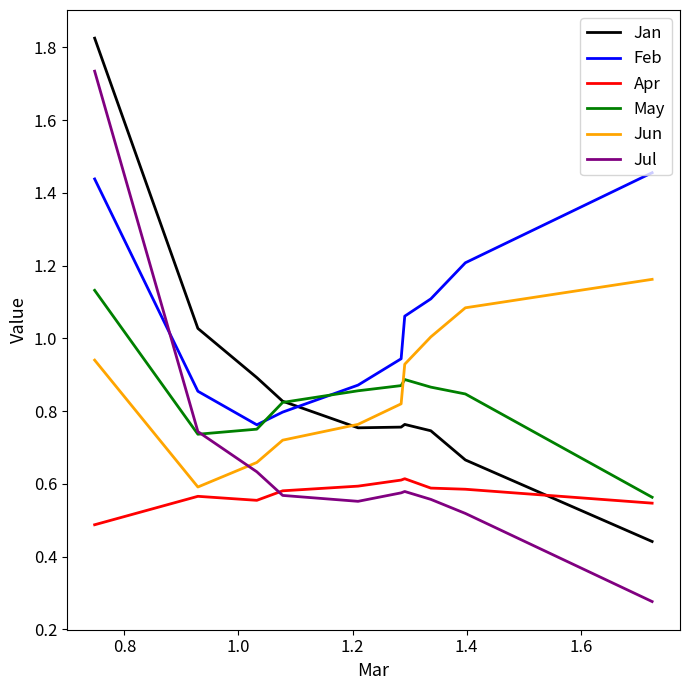

After their last crossing, which series has the higher values: Apr or Jan?

Apr